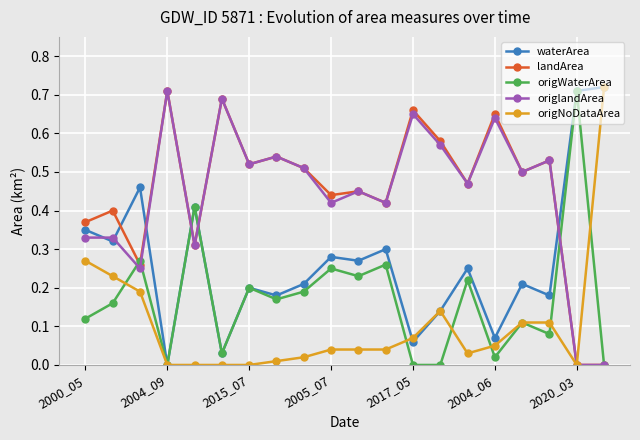

In origWaterArea, how many points are higher than both neighbors (excluding endpoints)?

8